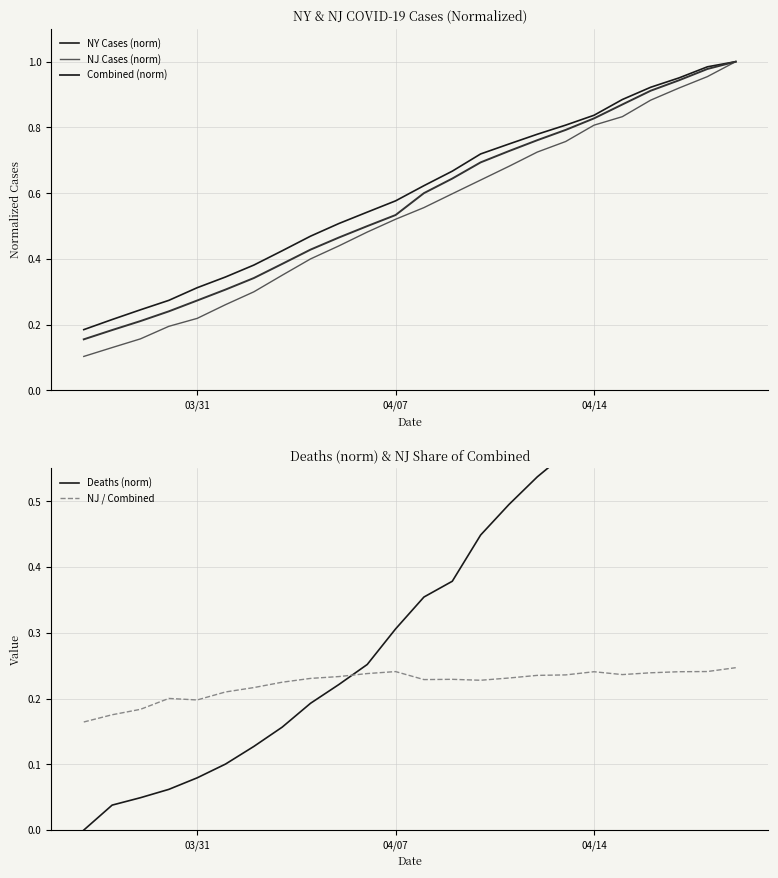

Is it true that NJ / Combined equals 0.2 at 03/31?

True